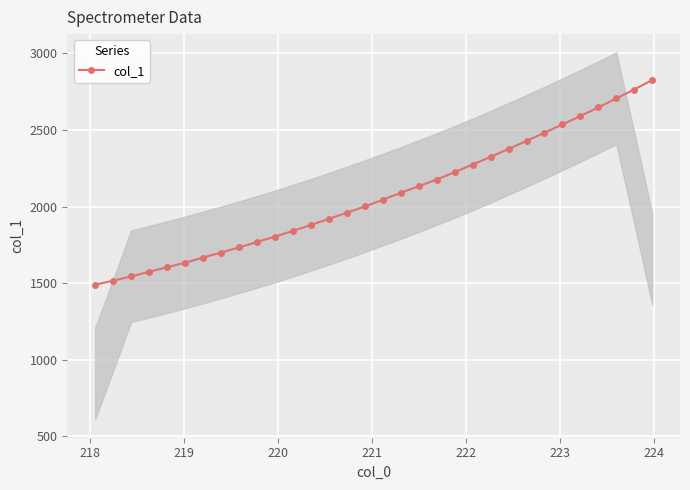

What is the lowest value of the col_1 series?

1489.9